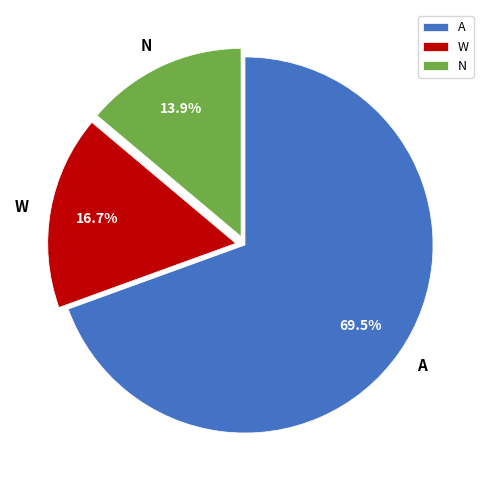

To the nearest percent, what is the average slice percentage?

33%